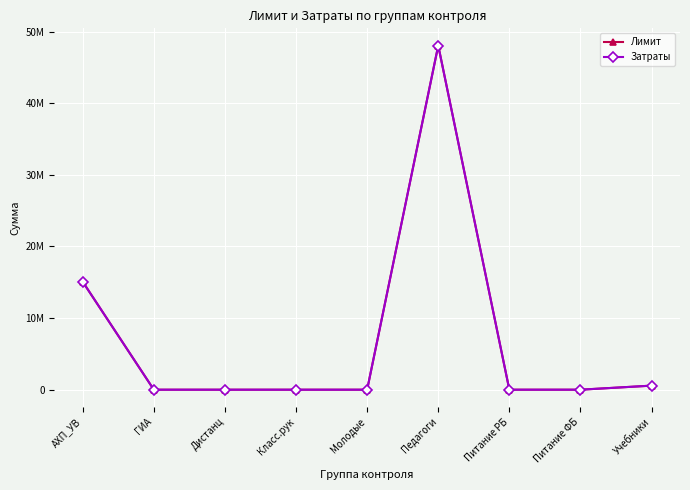

Reading right to left, what are all the values shown in this chart?

Лимит: Учебники=568000	Питание ФБ=0	Питание РБ=0	Педагоги=48050000	Молодые=0	Класс.рук=0	Дистанц=0	ГИА=0	АХП_УВ=15070000
Затраты: Учебники=568000	Питание ФБ=0	Питание РБ=0	Педагоги=48050000	Молодые=0	Класс.рук=0	Дистанц=0	ГИА=0	АХП_УВ=15070000